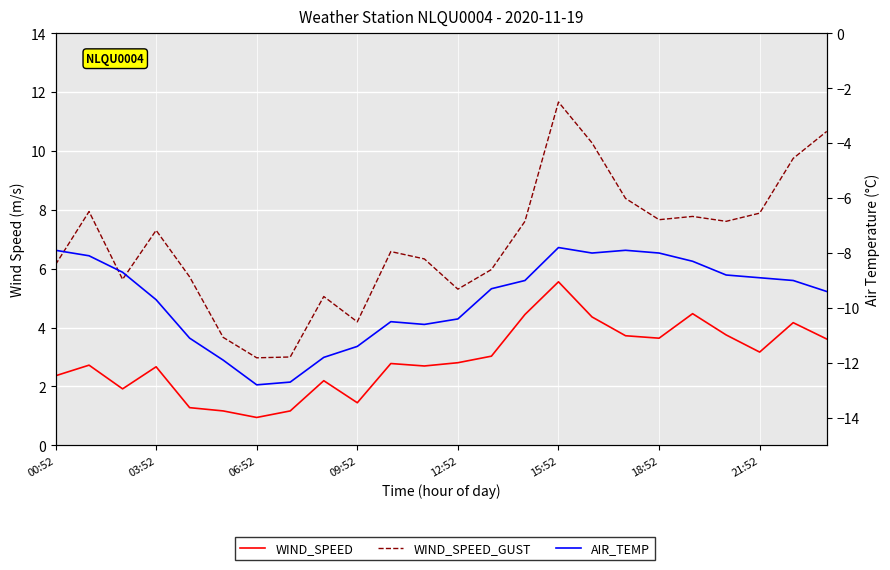

True or false: WIND_SPEED_GUST and AIR_TEMP cross at least once.

False